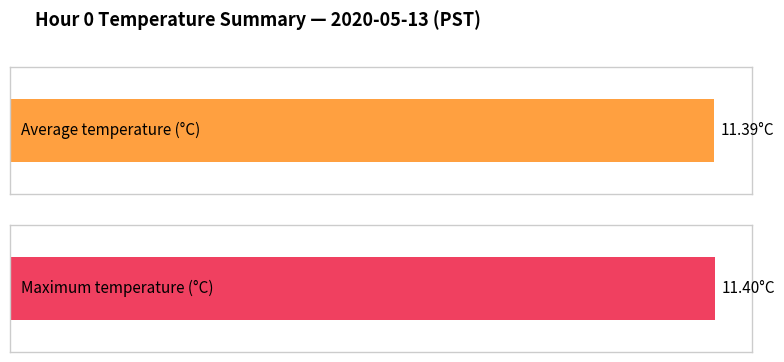

The value of Average utilization at 20 is 20.2. True or false?

False